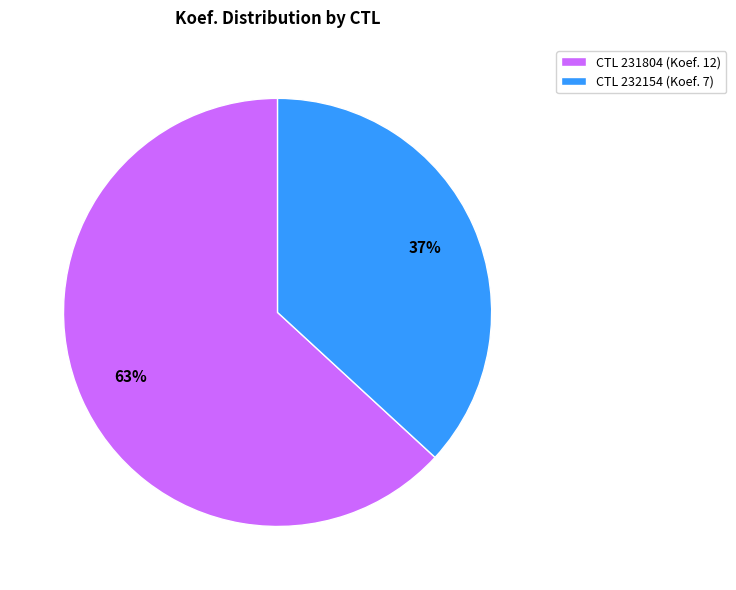

Is it true that CTL 232154 (Koef. 7) is 37% of the pie?

True